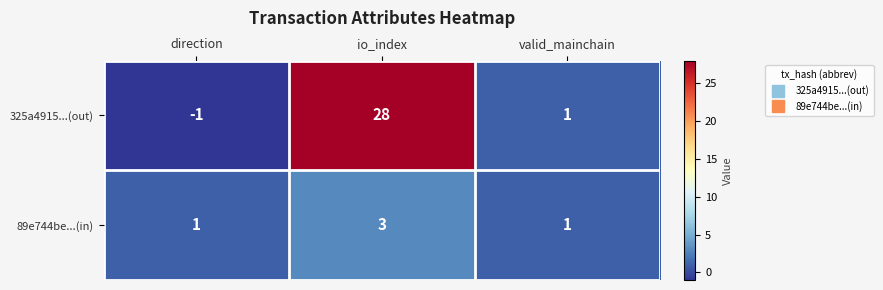

Rank the series by their maximum value, from highest to lowest.

325a4915...(out), 89e744be...(in)